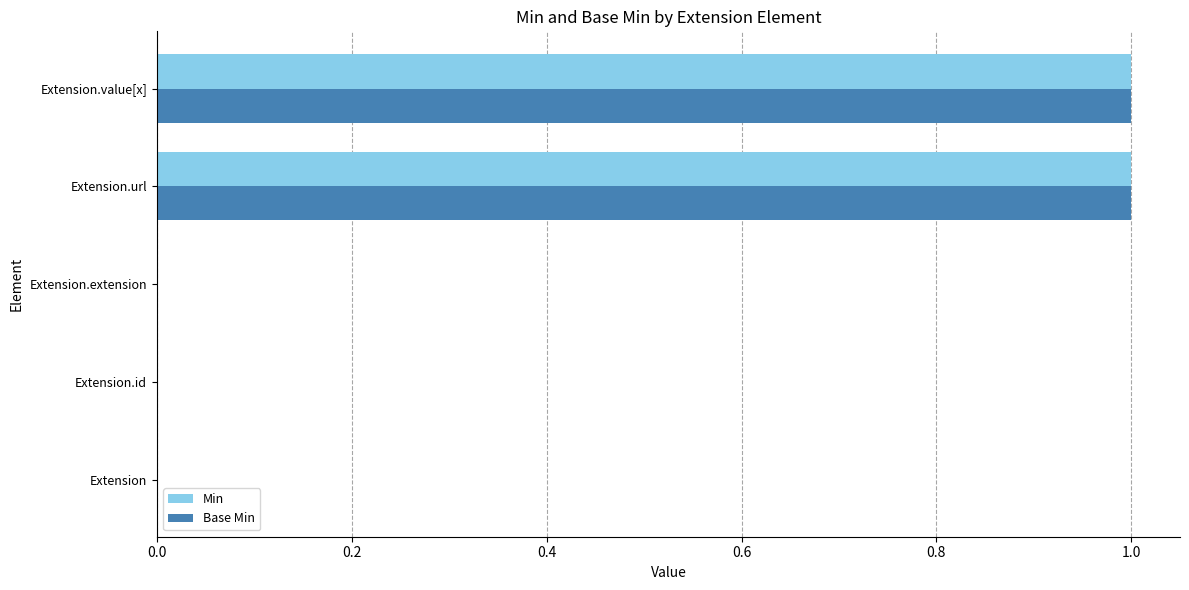

The Base Min series shows 0 at Extension.extension. True or false?

True